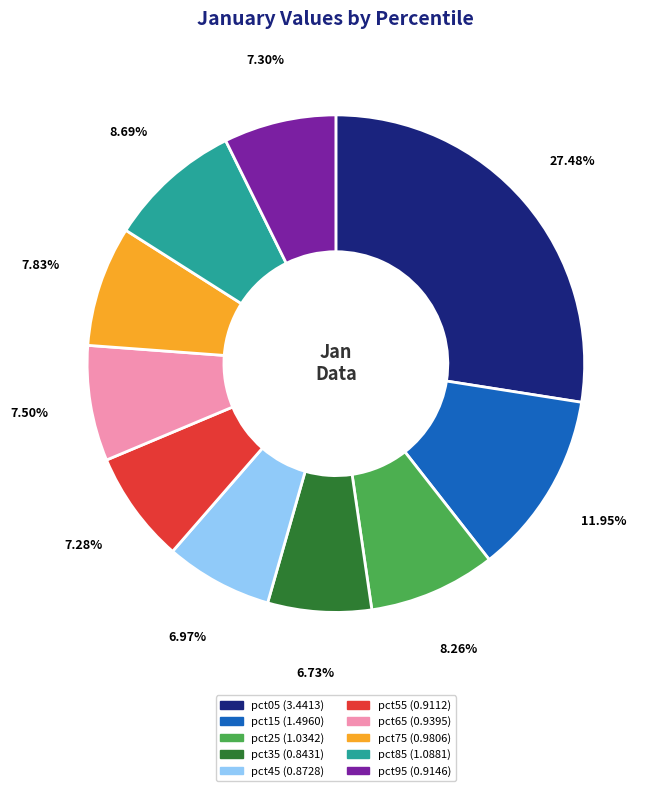

Between pct75 and pct15, which is larger?

pct15